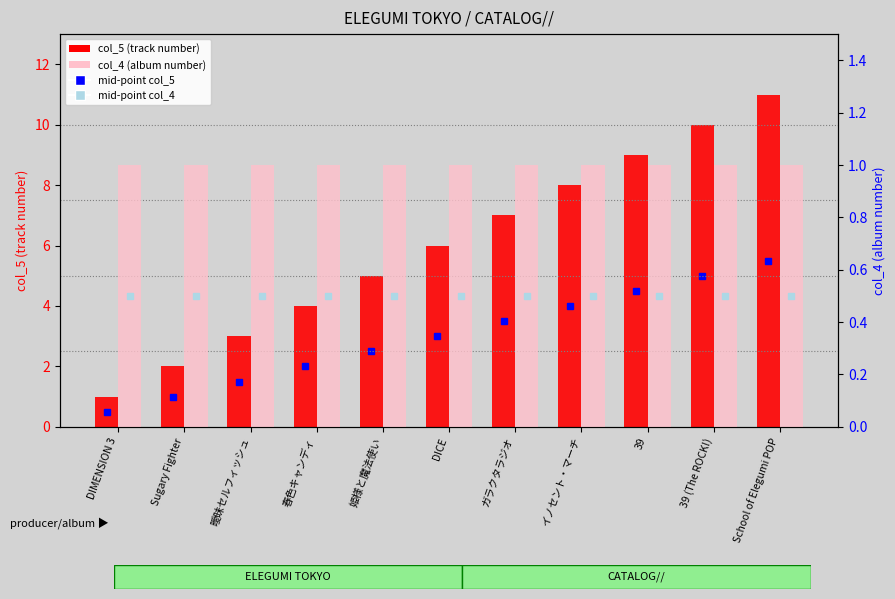

What is the approximate value of col_4 (album number) at 39 (The ROCK!)?

1